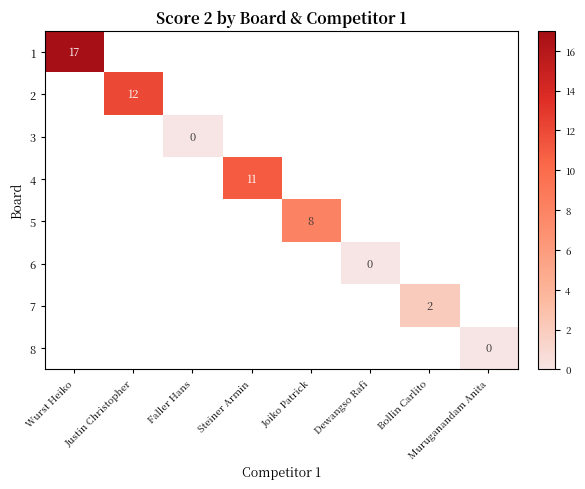

At how many categories does at least one series exceed 9?

3